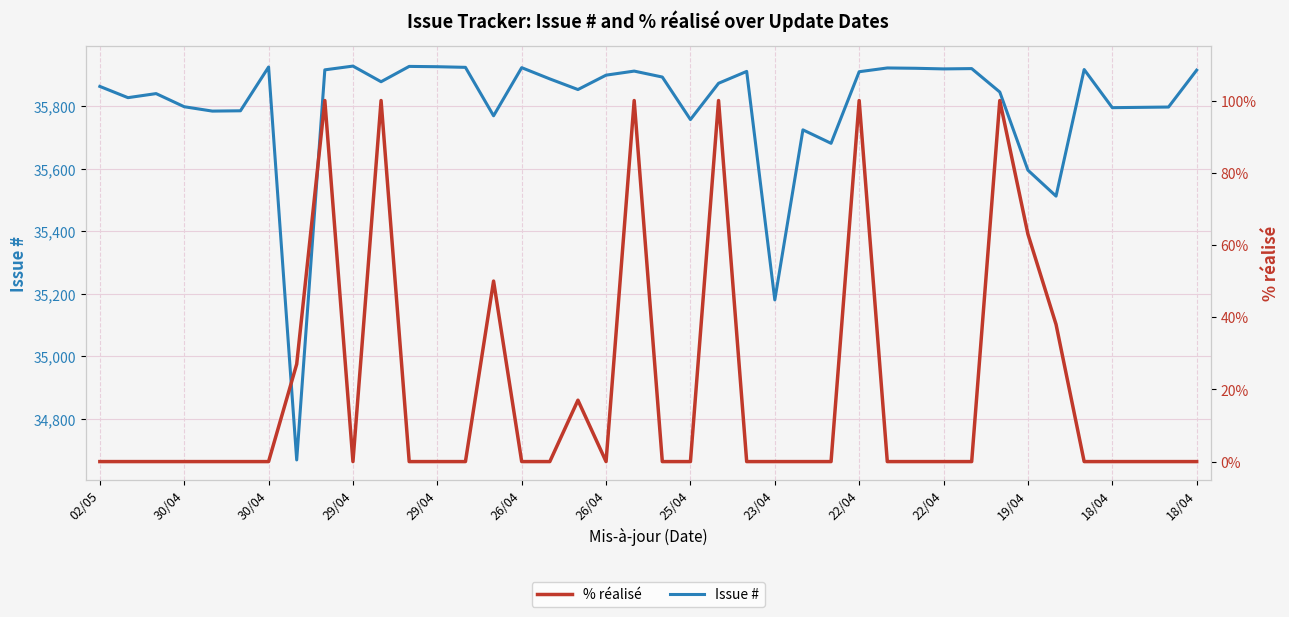

What is the difference between the highest and lowest values at 18/04?

35926